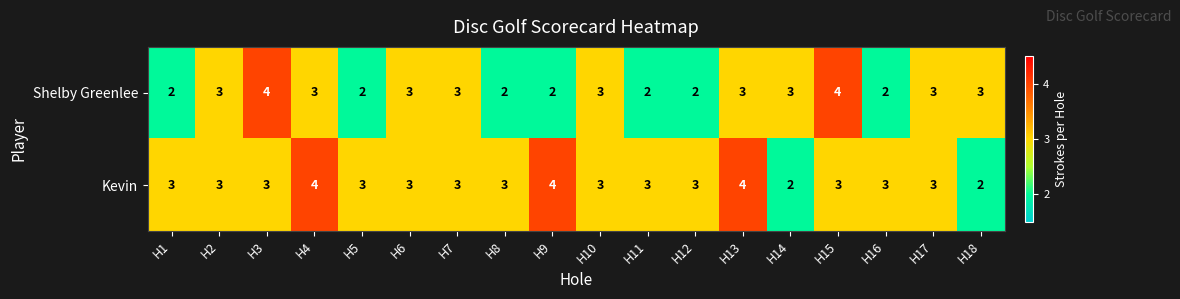

Is it true that Shelby Greenlee equals 4 at H17?

False